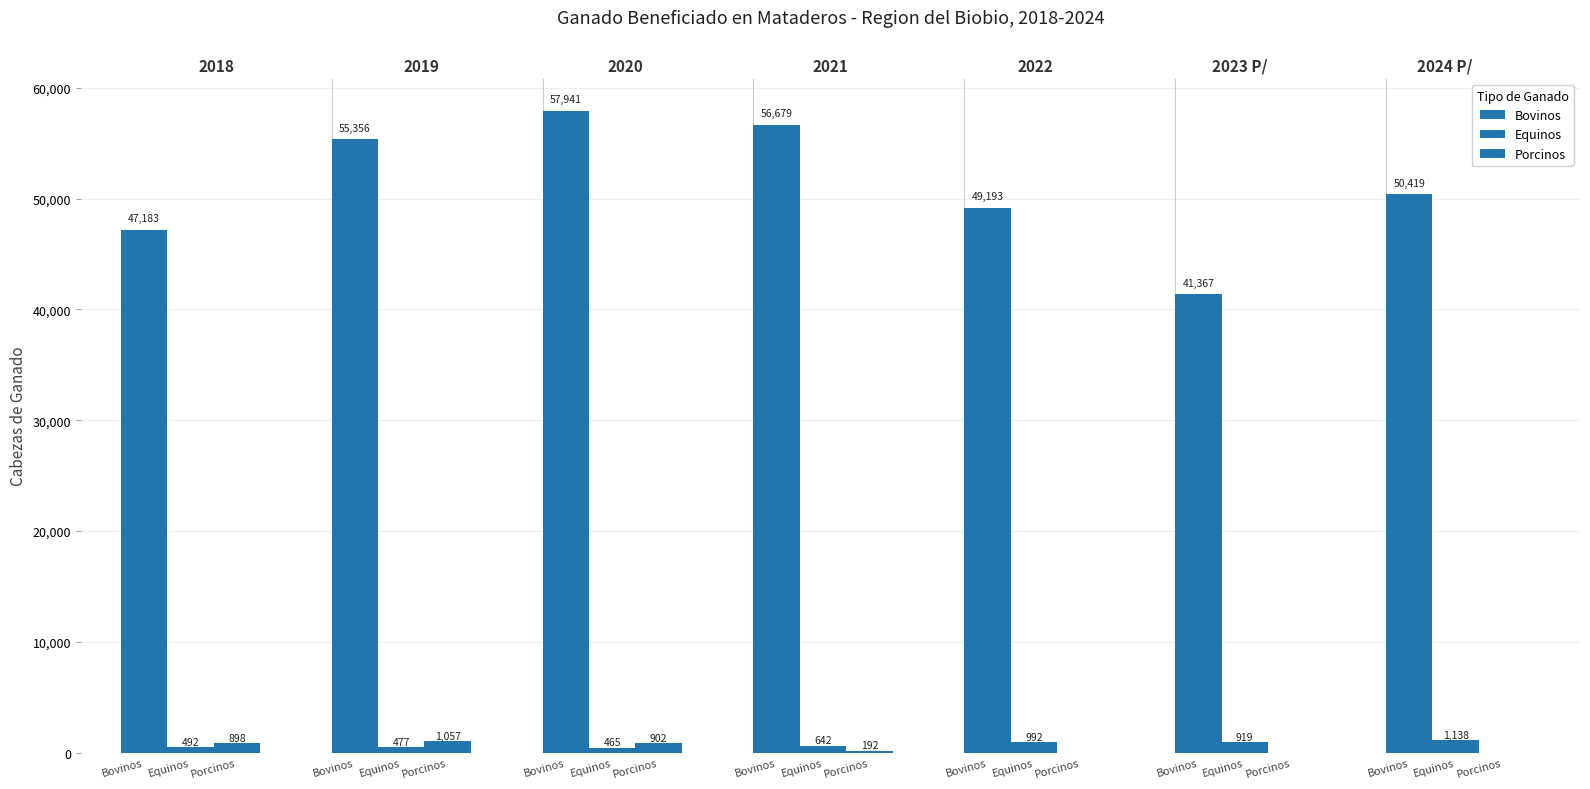

Is the value of Bovinos at Porcinos greater than the value of Equinos at Bovinos?

Yes